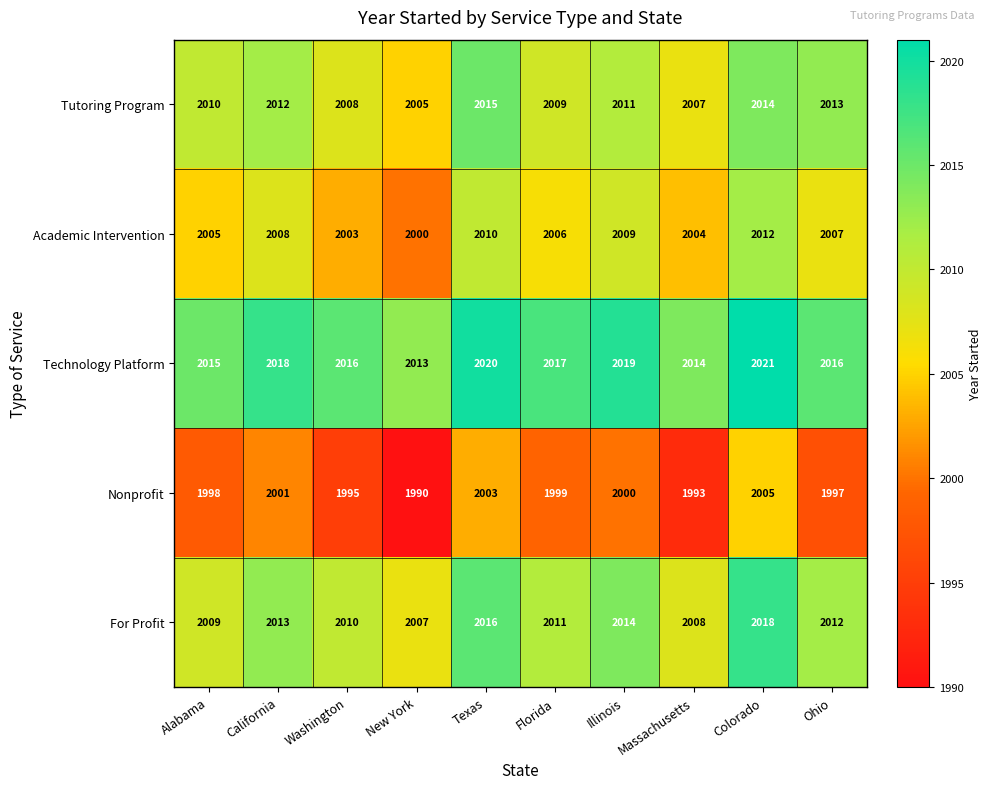

What is the difference between the highest and lowest values at California?

17